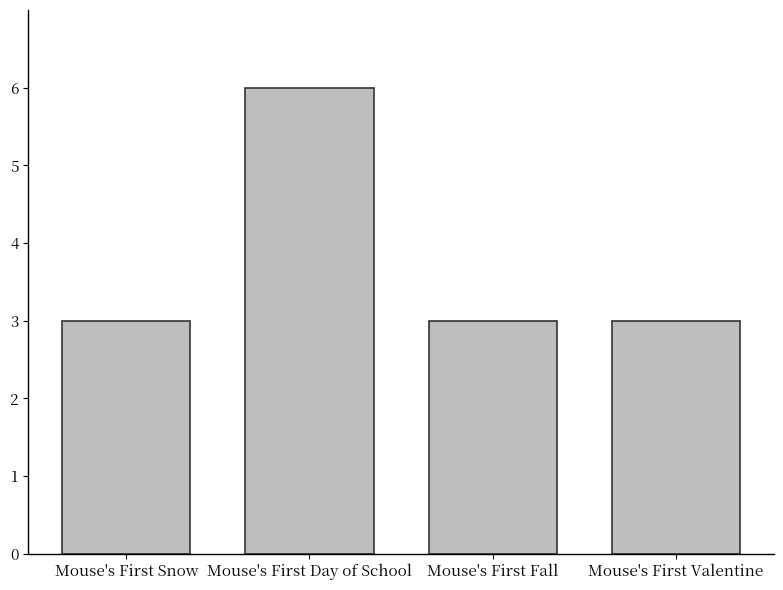

True or false: the data shows 3 at Mouse's First Fall.

True